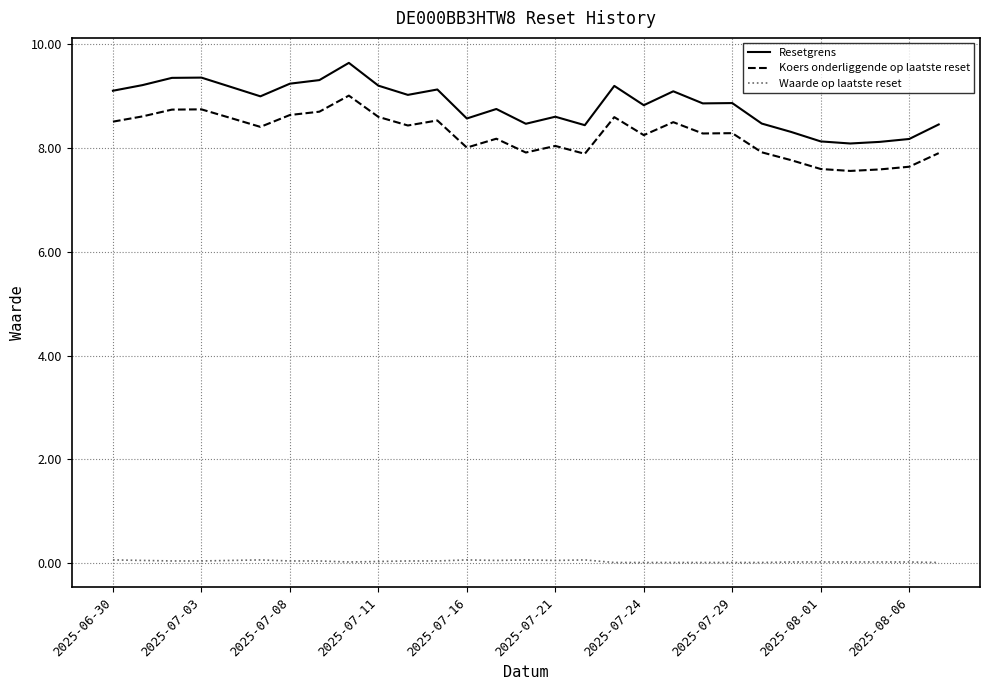

At how many categories does at least one series exceed 2?

29